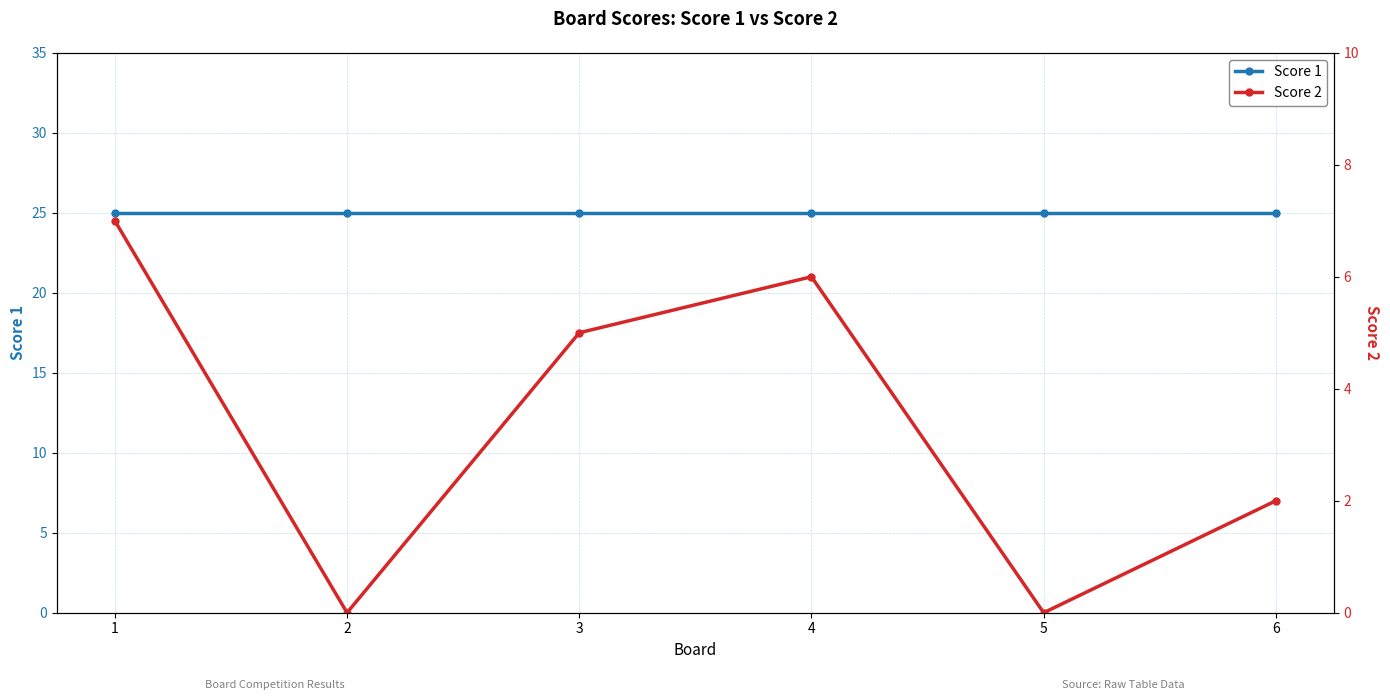

Count the Score 2 values in the range 0 to 6.

5